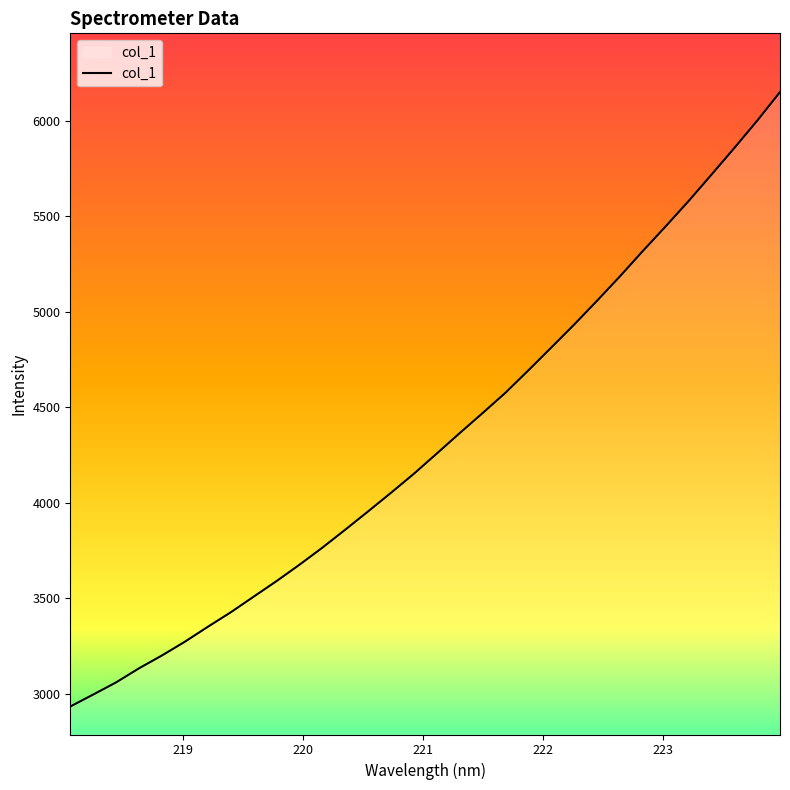

Does the chart have visible grid lines?

No